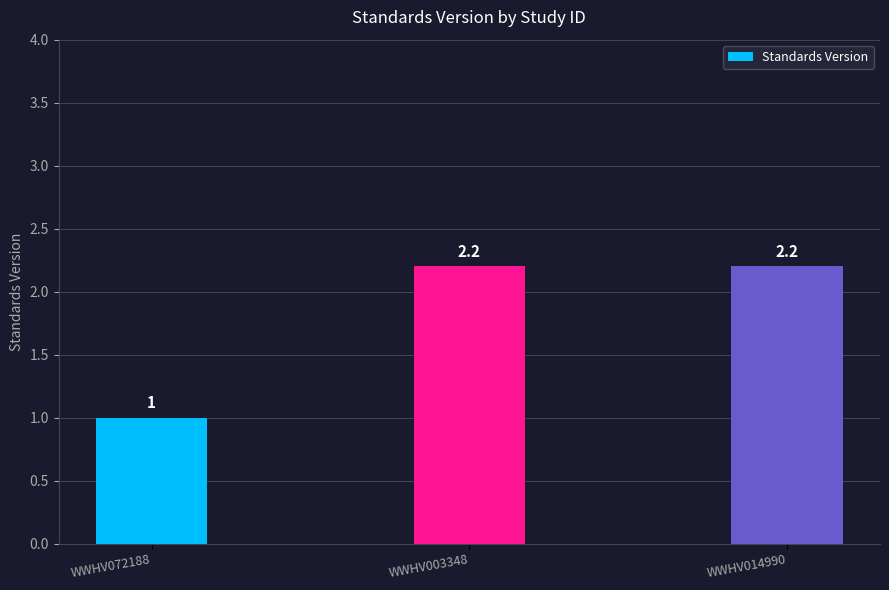

Which has a higher value, WWHV072188 or WWHV014990?

WWHV014990